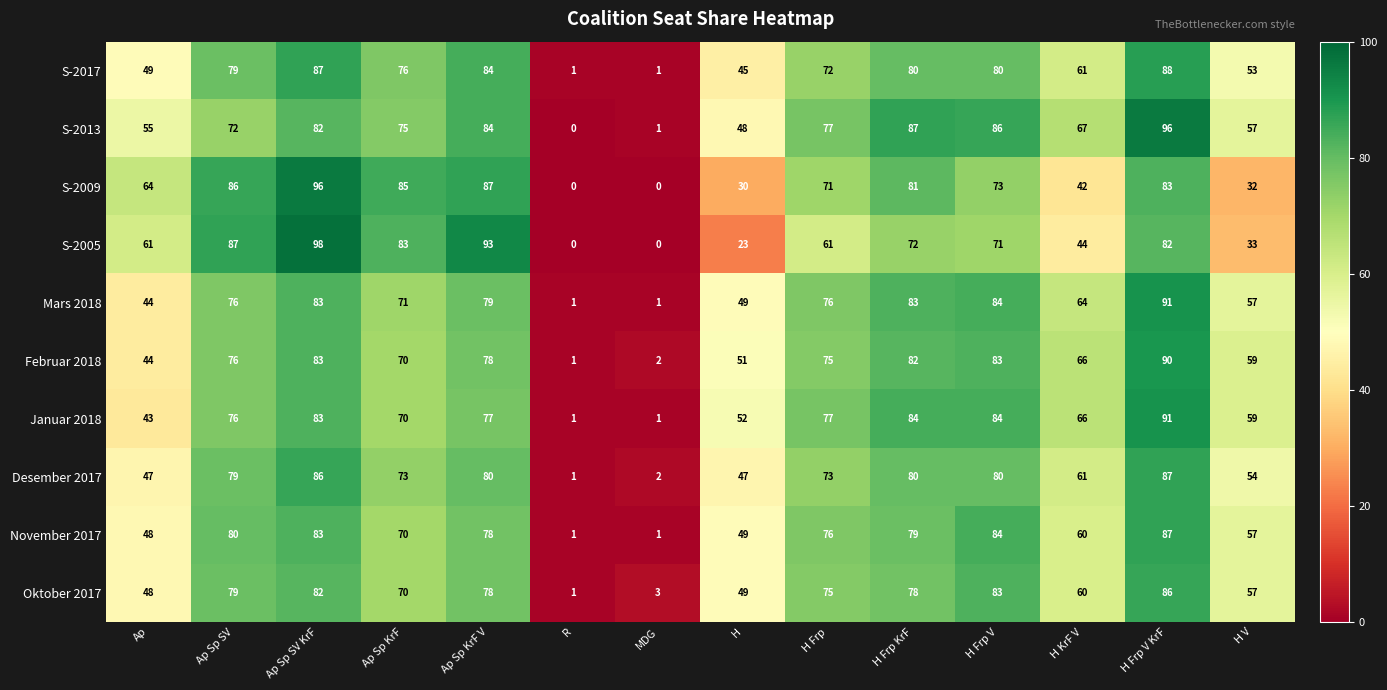

At which category is the sum across all series the highest?

H Frp V KrF